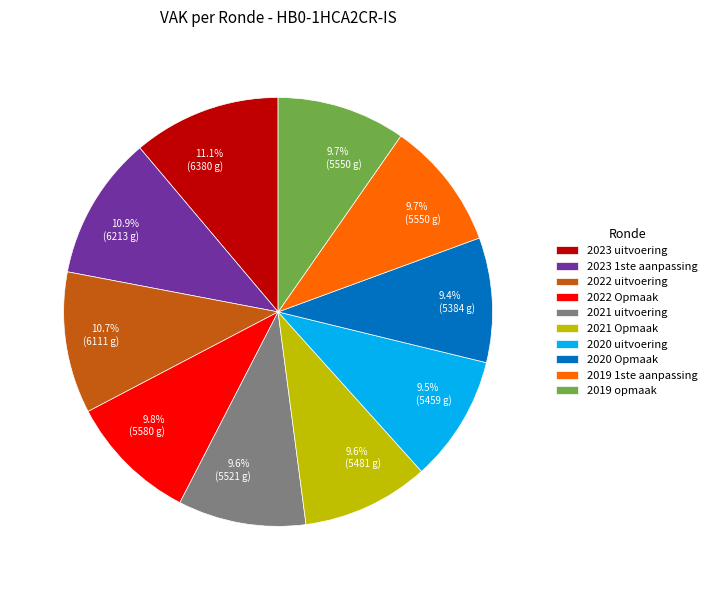

To the nearest percent, what percentage of the pie is 2021 Opmaak?

10%